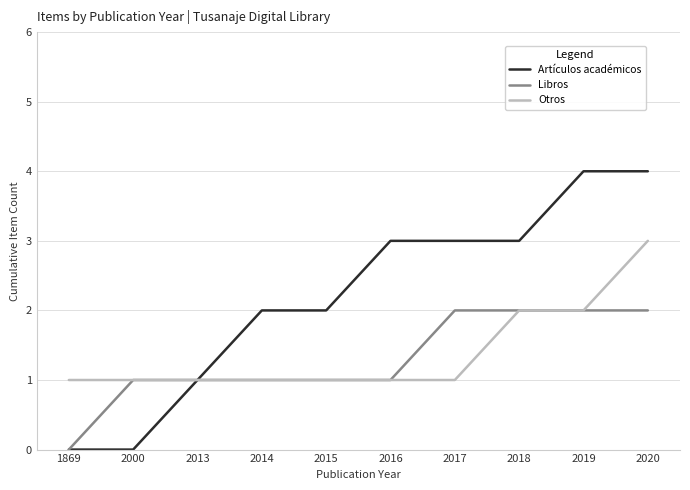

Reading right to left, extract all data points from this chart.

Artículos académicos: 2020=4	2019=4	2018=3	2017=3	2016=3	2015=2	2014=2	2013=1	2000=0	1869=0
Libros: 2020=2	2019=2	2018=2	2017=2	2016=1	2015=1	2014=1	2013=1	2000=1	1869=0
Otros: 2020=3	2019=2	2018=2	2017=1	2016=1	2015=1	2014=1	2013=1	2000=1	1869=1